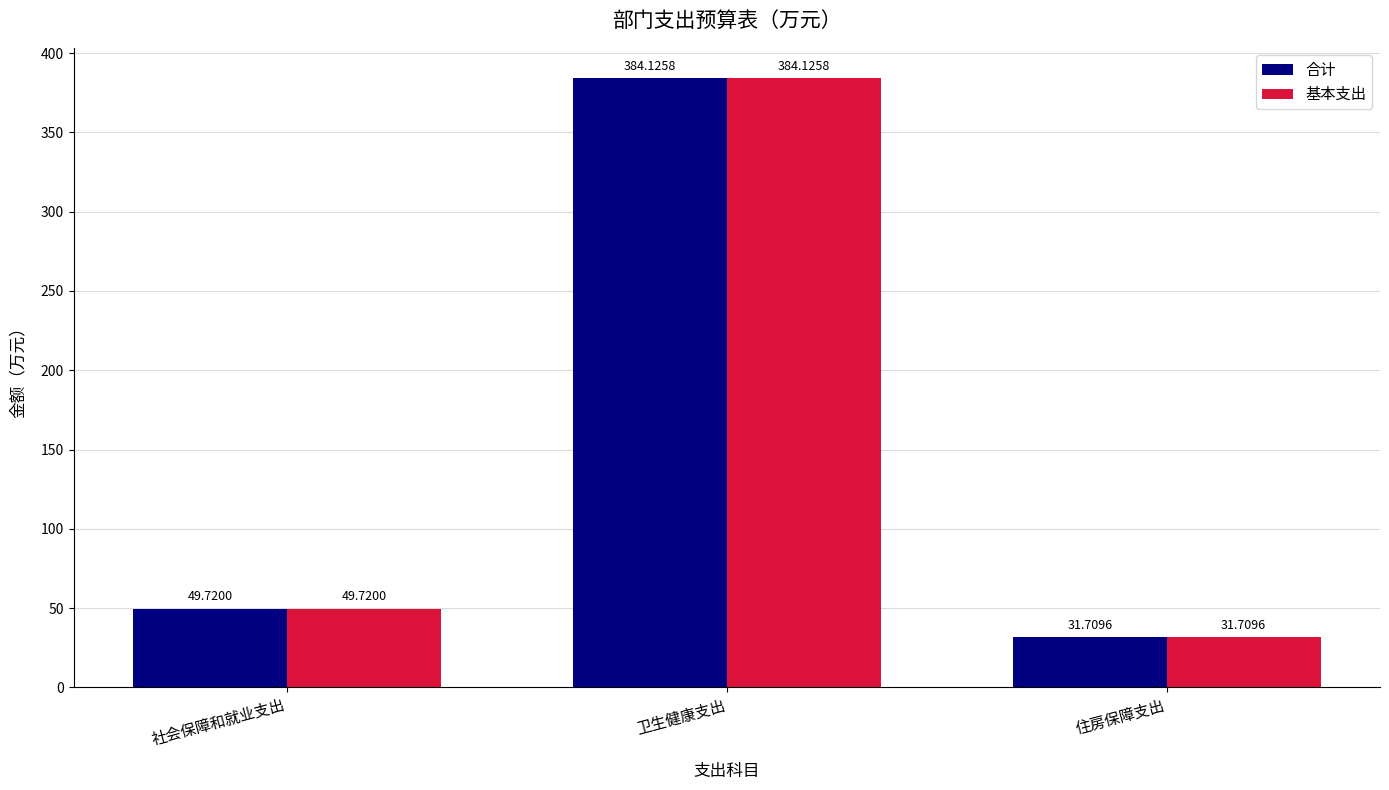

Rank the categories by 合计 value from lowest to highest.

住房保障支出, 社会保障和就业支出, 卫生健康支出